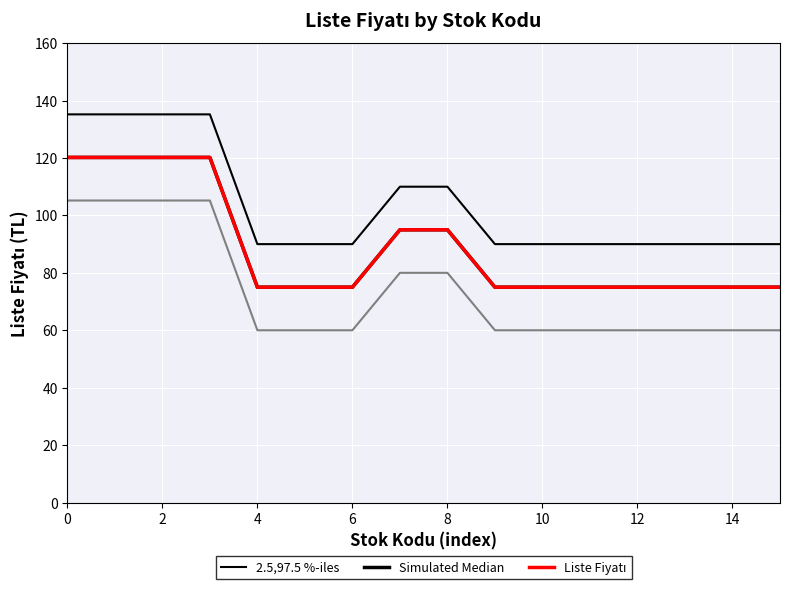

The 2.5,97.5 %-iles series shows 37.5 at 12. True or false?

False